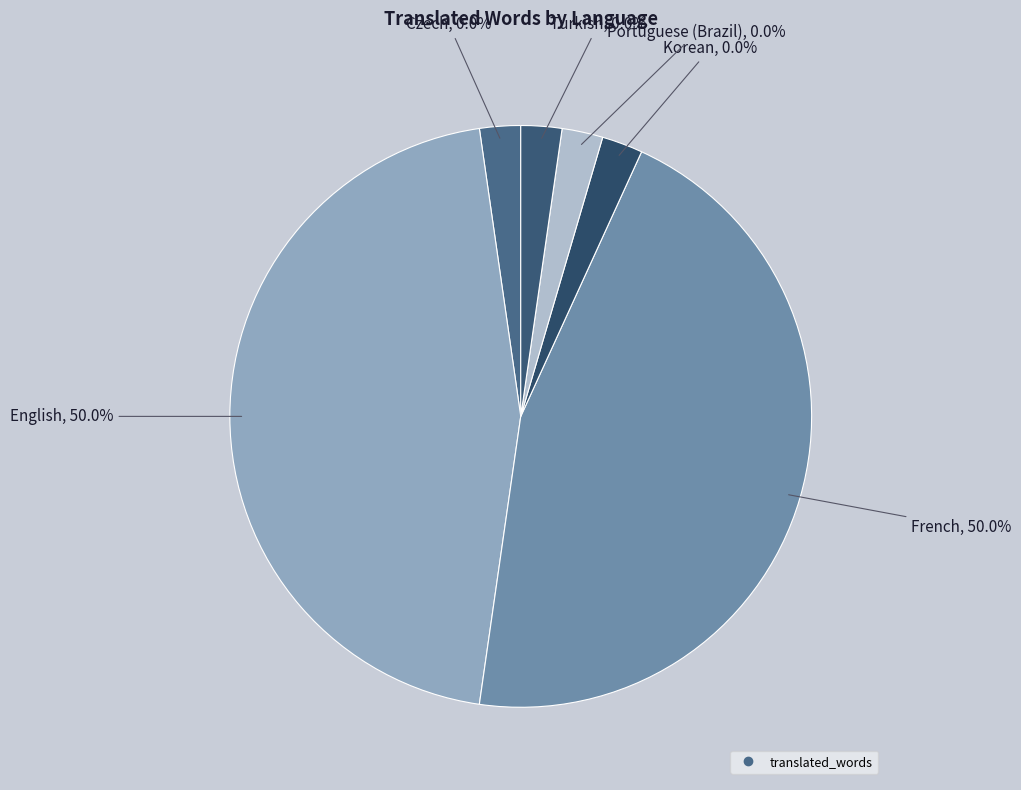

Rank the categories by value from highest to lowest.

English, French, Czech, Korean, Portuguese (Brazil), Turkish